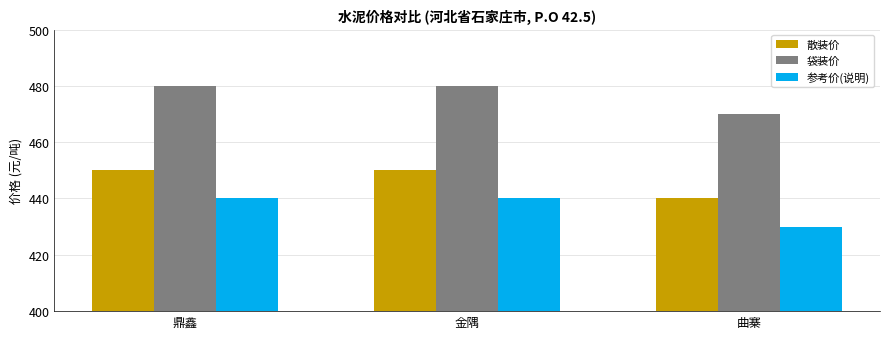

Reading left to right, transcribe all the data shown in this chart.

散装价: 鼎鑫=450	金隅=450	曲寨=440
袋装价: 鼎鑫=480	金隅=480	曲寨=470
参考价(说明): 鼎鑫=440	金隅=440	曲寨=430